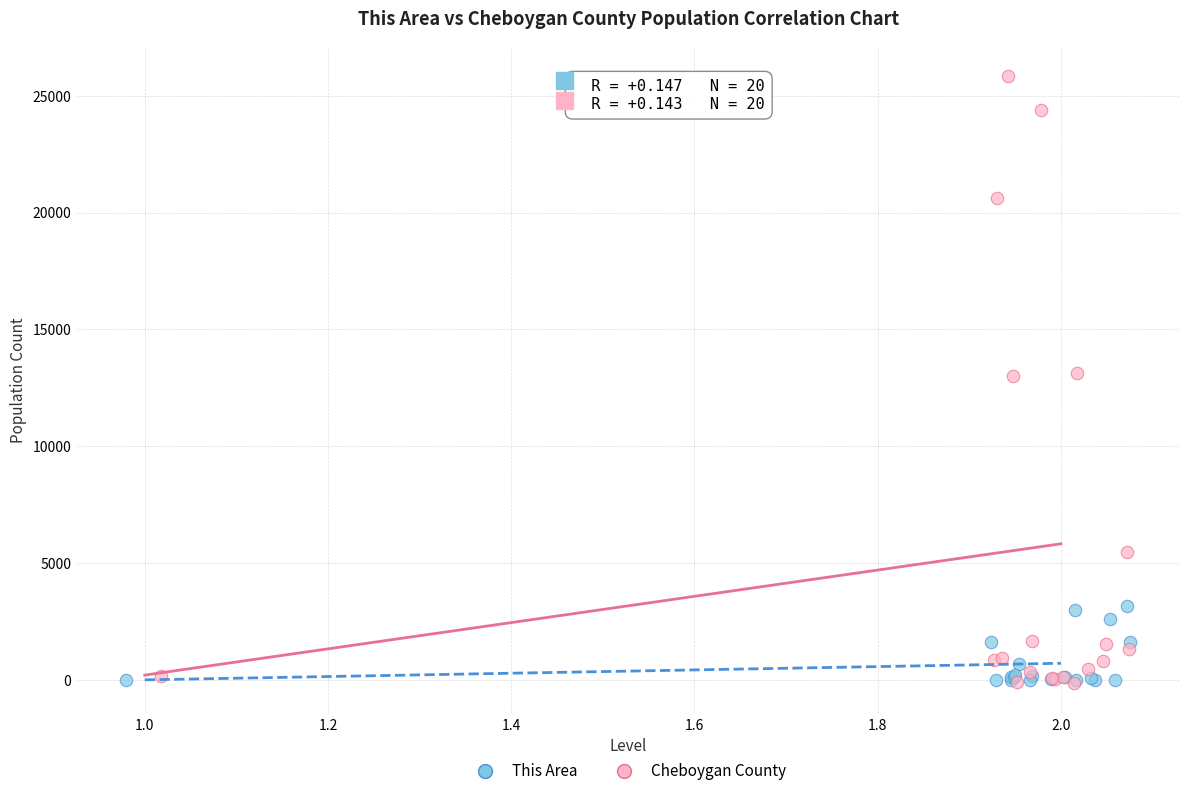

Which series has the widest spread of Y values?

Cheboygan County